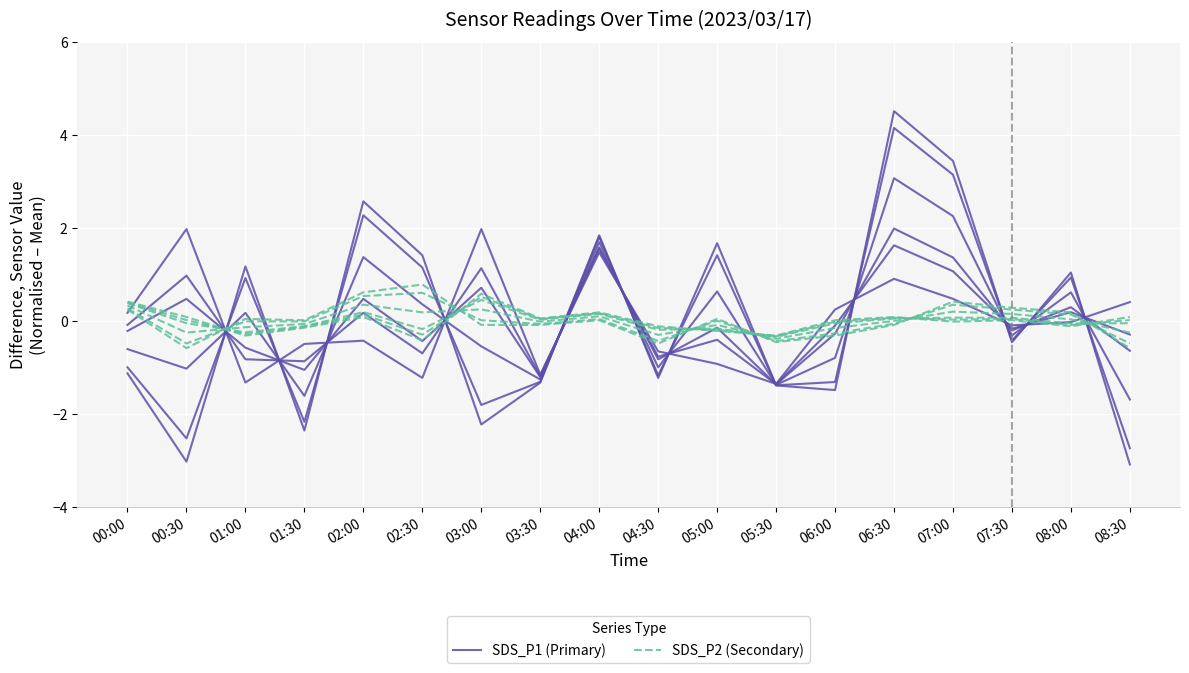

What is the sum of the SDS_P1 (Primary) values at 01:30 and 01:00?

-1.2